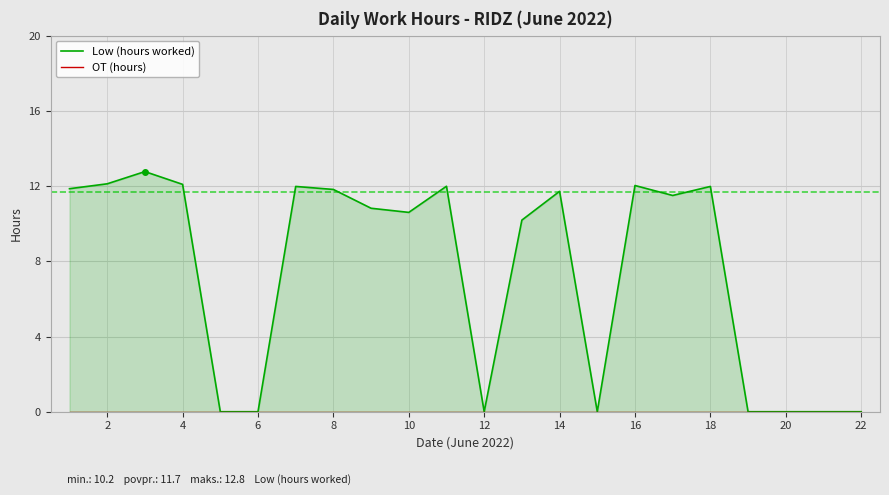

How many data points in Low (hours worked) are less than 11?

11